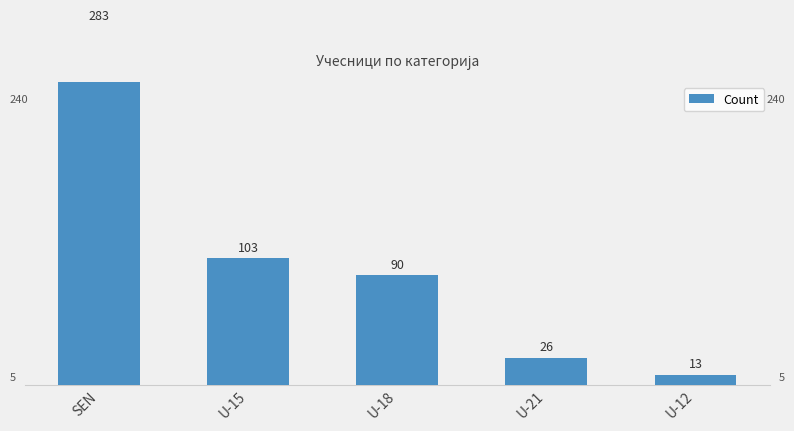

What is the difference between the maximum and second lowest values?

257